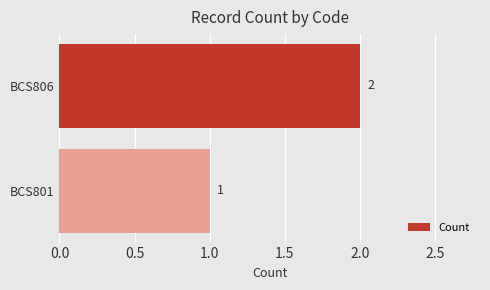

At which label is the value closest to 1?

BCS801